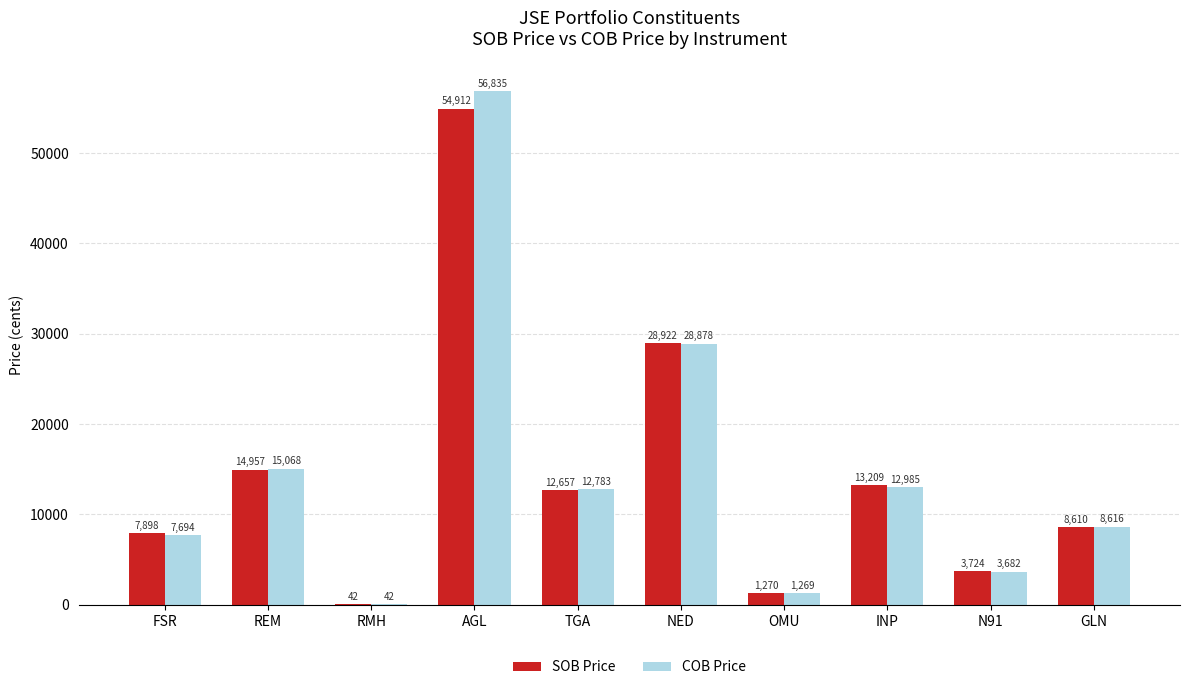

Where does the SOB Price series first go above 12657?

REM